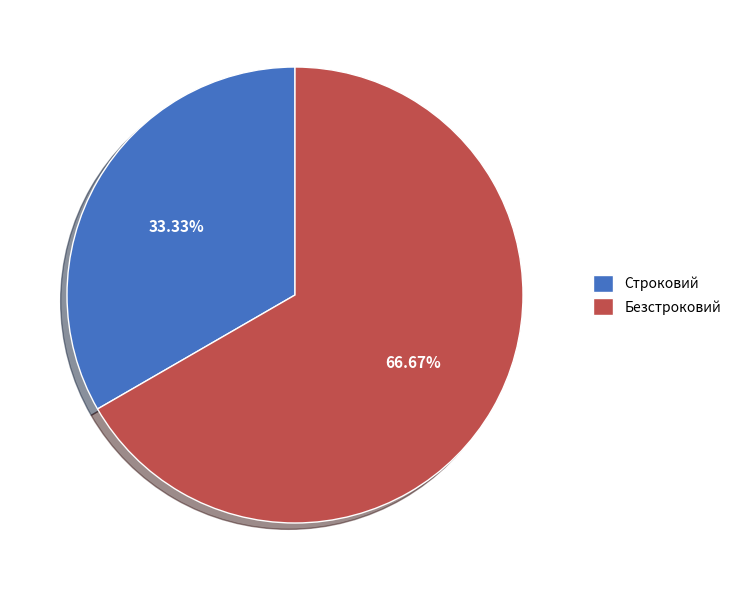

To the nearest percent, what is the average slice percentage?

50%